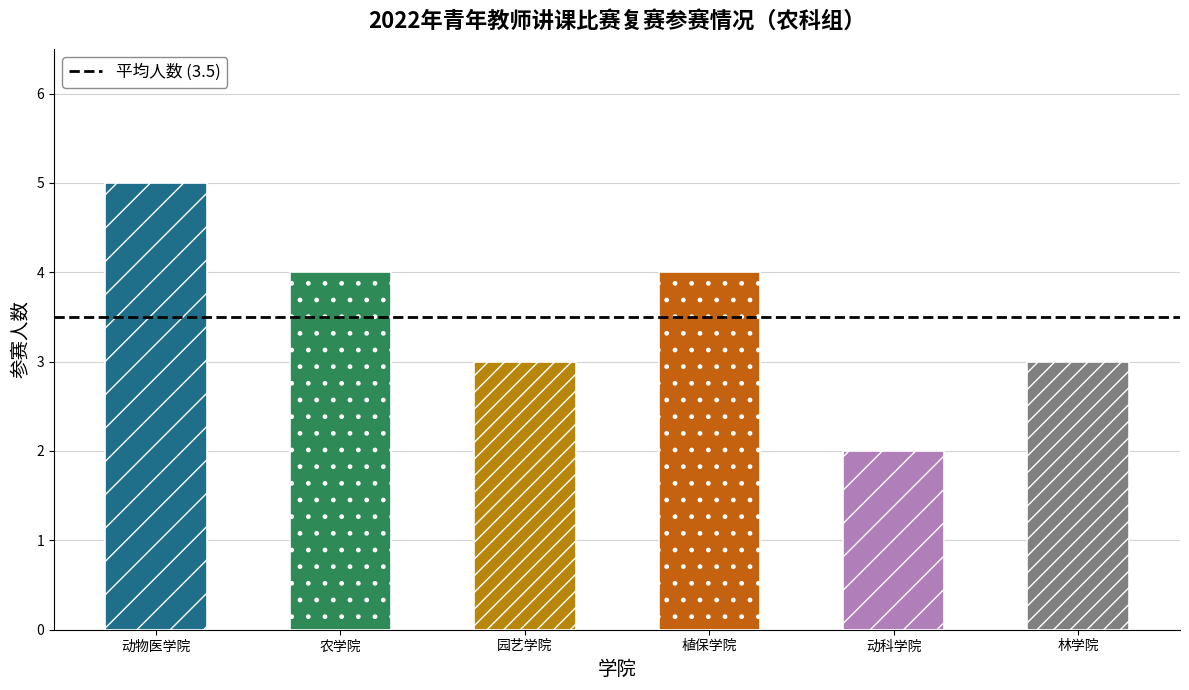

How many values exceed 4?

1